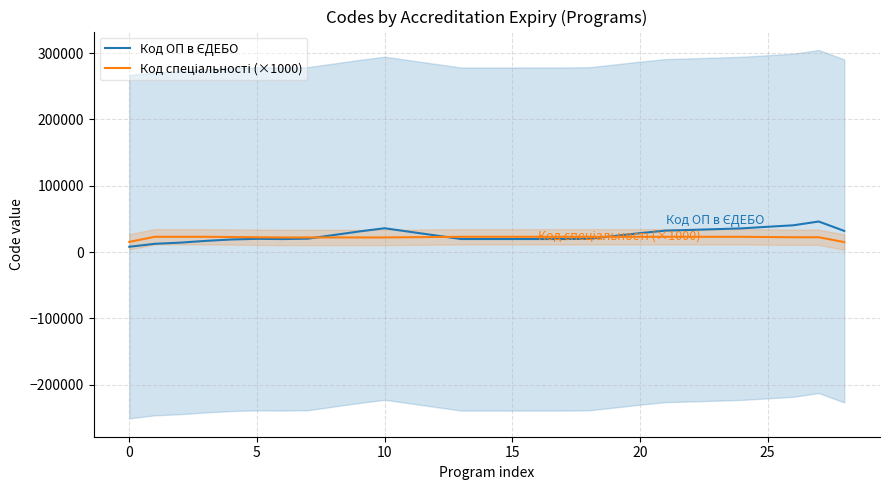

Which series has the largest range (max minus min)?

Код ОП в ЄДЕБО